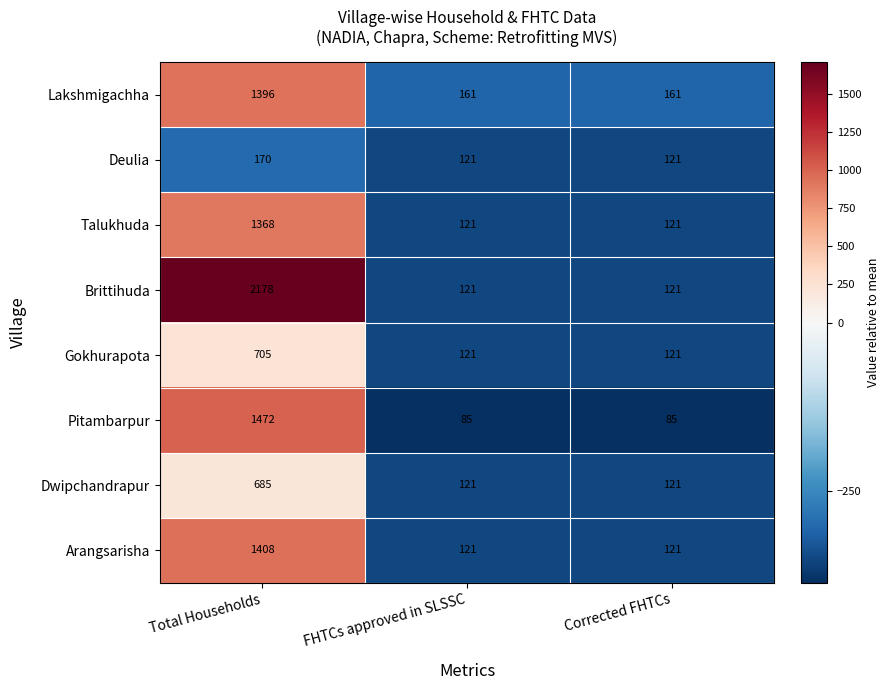

How many data points does each series have?

3